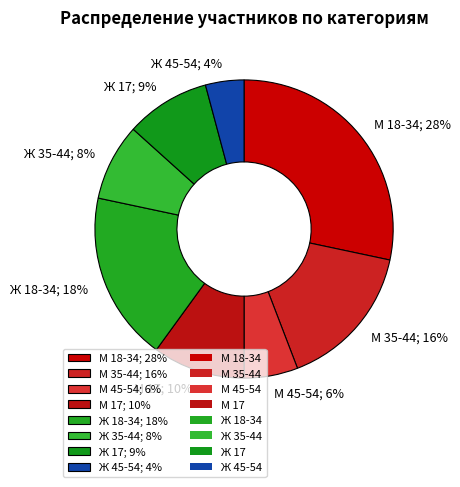

What is the smallest slice in the pie chart?

Ж 45-54